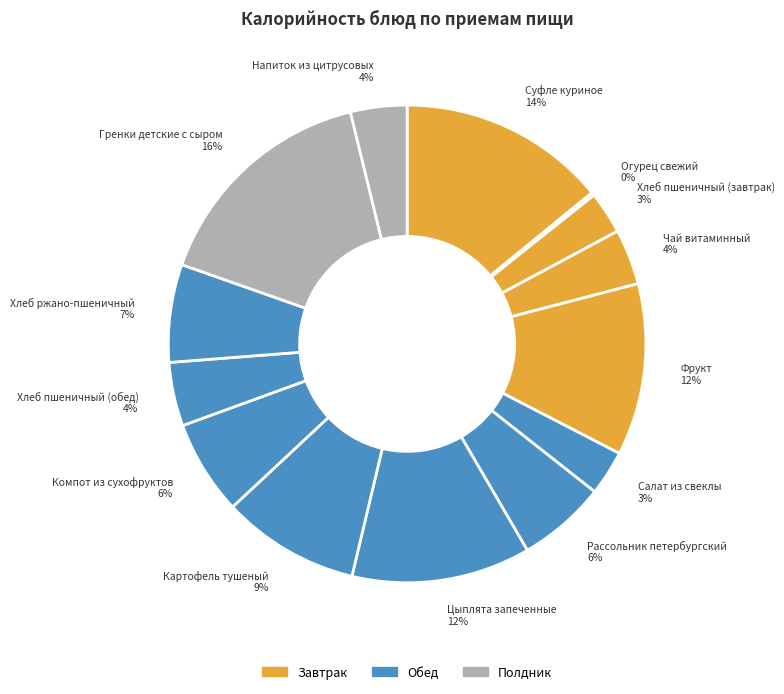

Is there any slice that represents more than half of the pie?

No